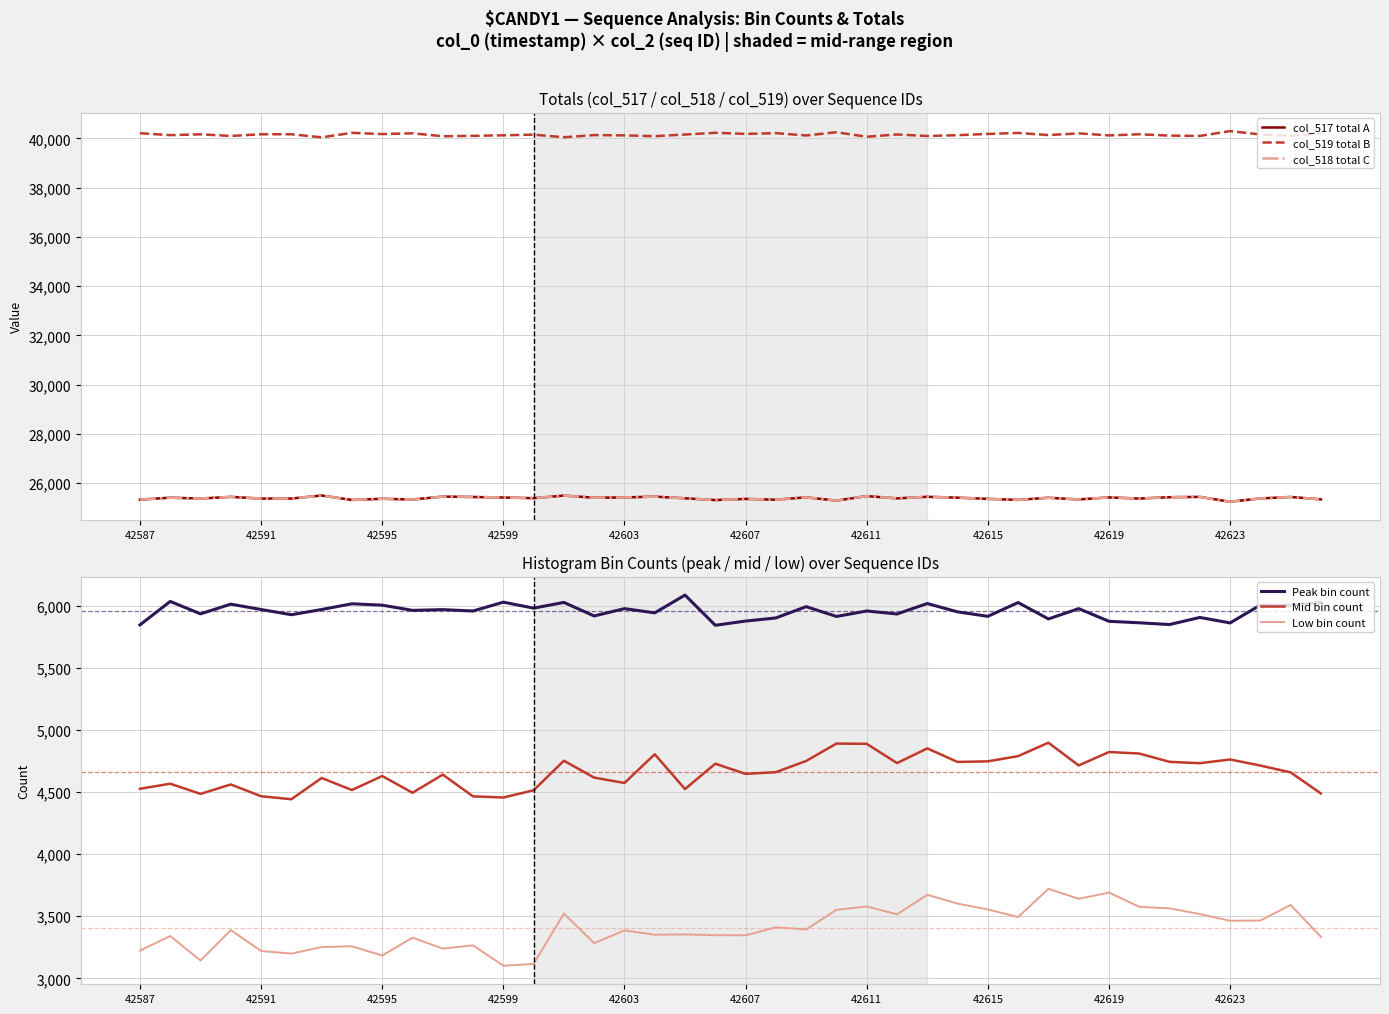

True or false: Mid bin count and Peak bin count intersect in this chart.

False